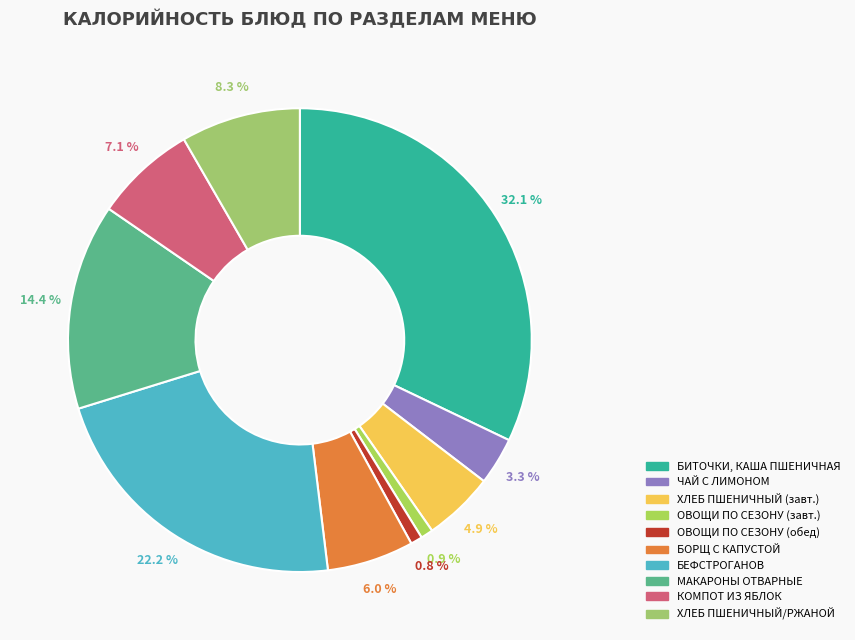

To the nearest percent, what is the average slice percentage?

10%